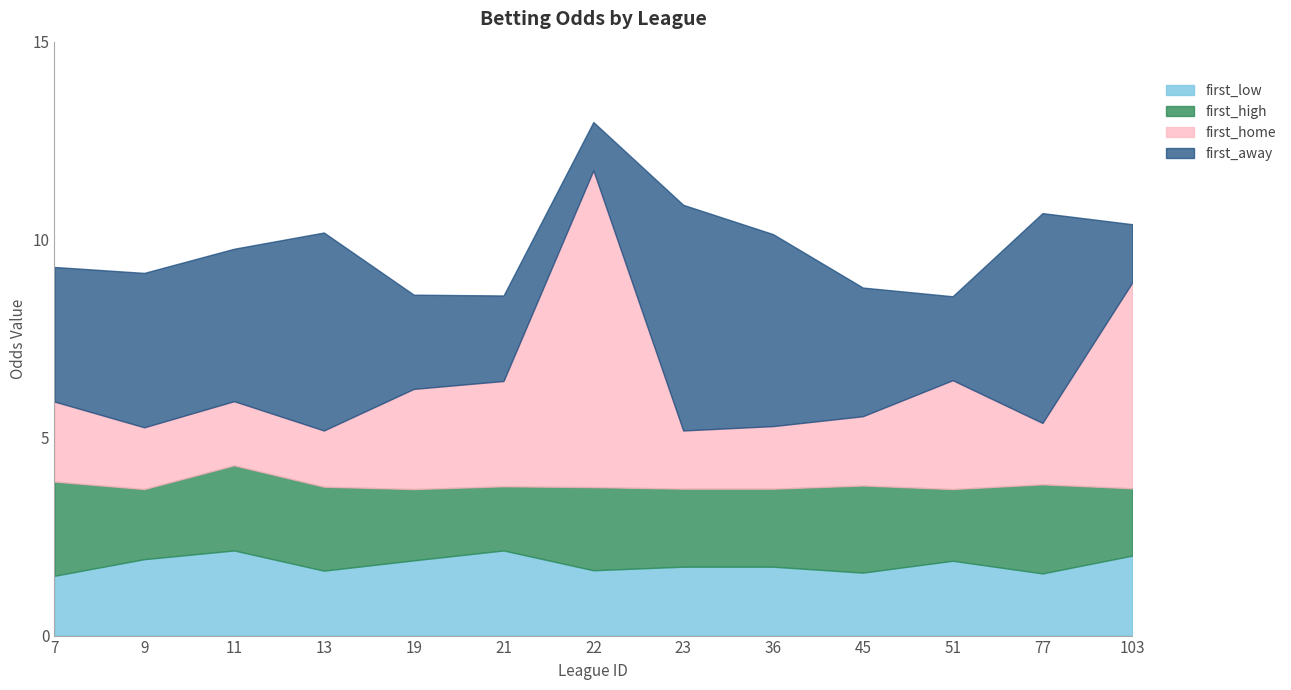

At which category does the chart reach its peak across all series?

22